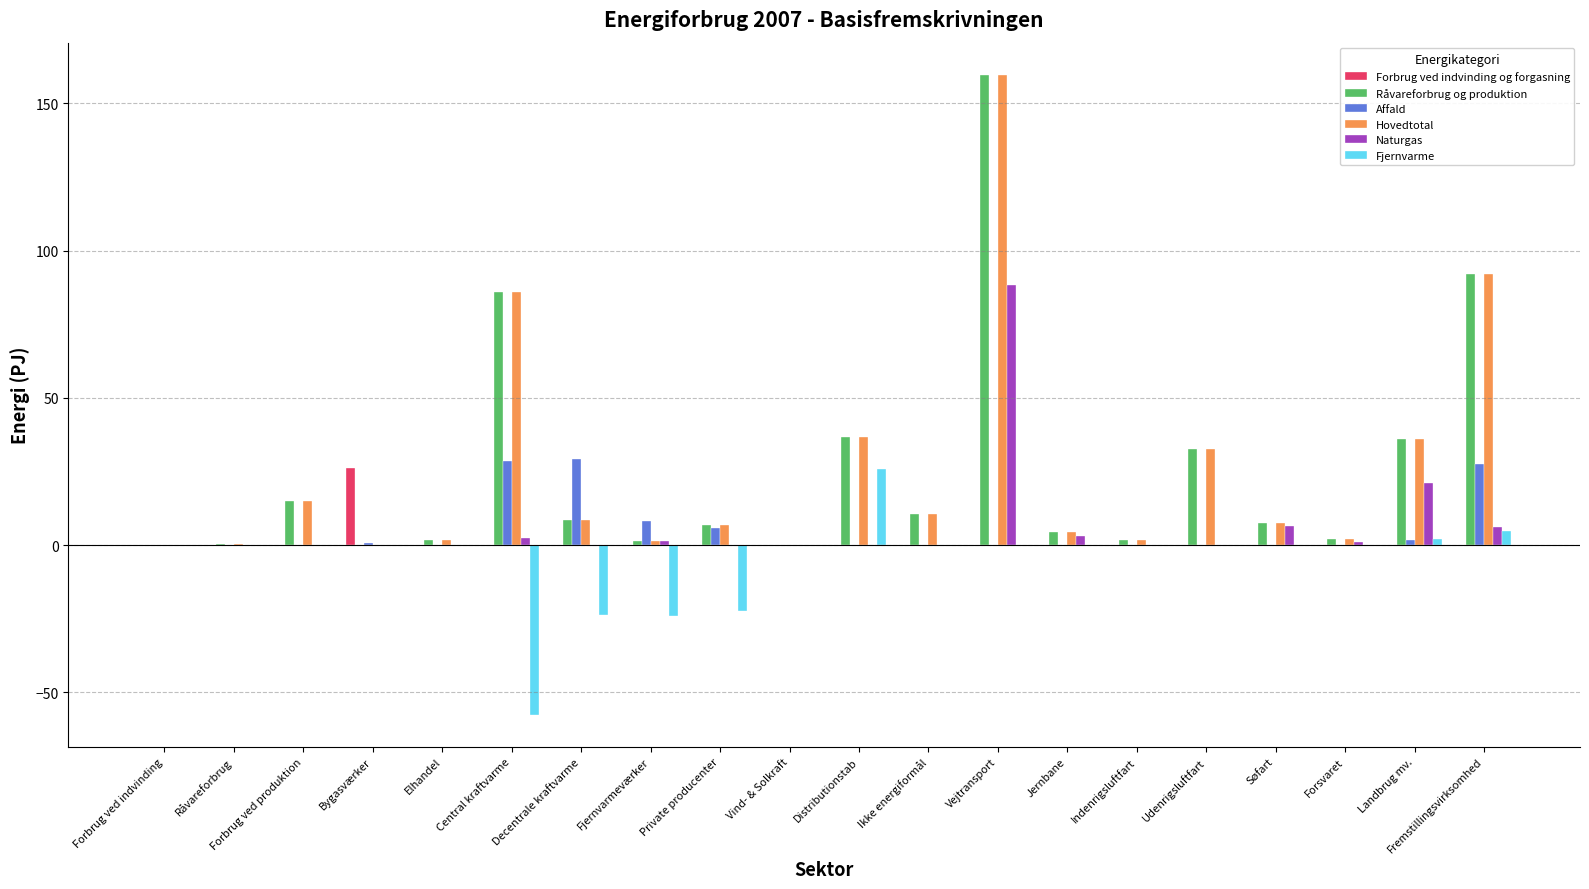

What is the spread (max minus min) of values at Landbrug mv.?

36.2